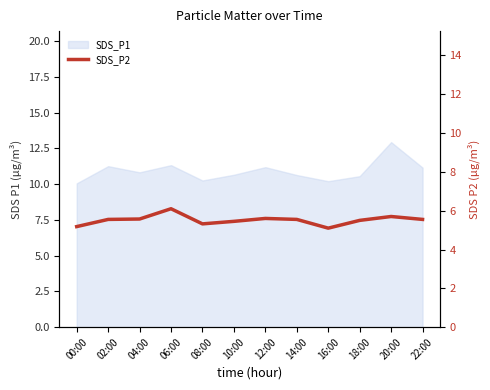

The value at 18:00 is 2.6. True or false?

False